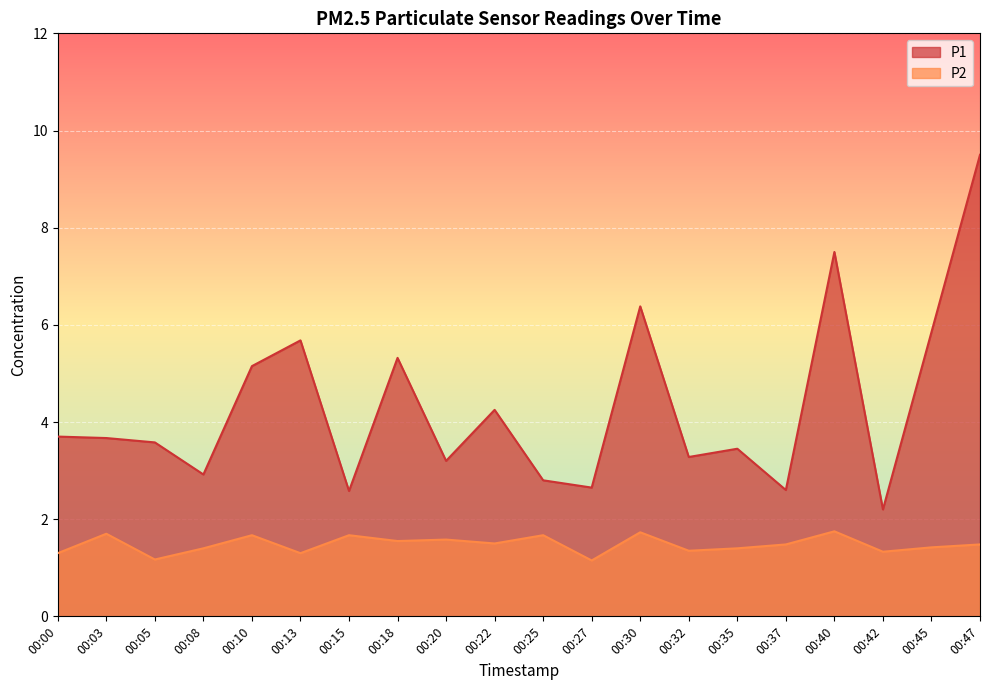

Reading left to right, list all the values displayed in this chart.

P1: 3.7	3.7	3.6	2.9	5.2	5.7	2.6	5.3	3.2	4.2	2.8	2.6	6.4	3.3	3.5	2.6	7.5	2.2	5.8	9.5
P2: 1.3	1.7	1.2	1.4	1.7	1.3	1.7	1.6	1.6	1.5	1.7	1.1	1.7	1.4	1.4	1.5	1.8	1.3	1.4	1.5